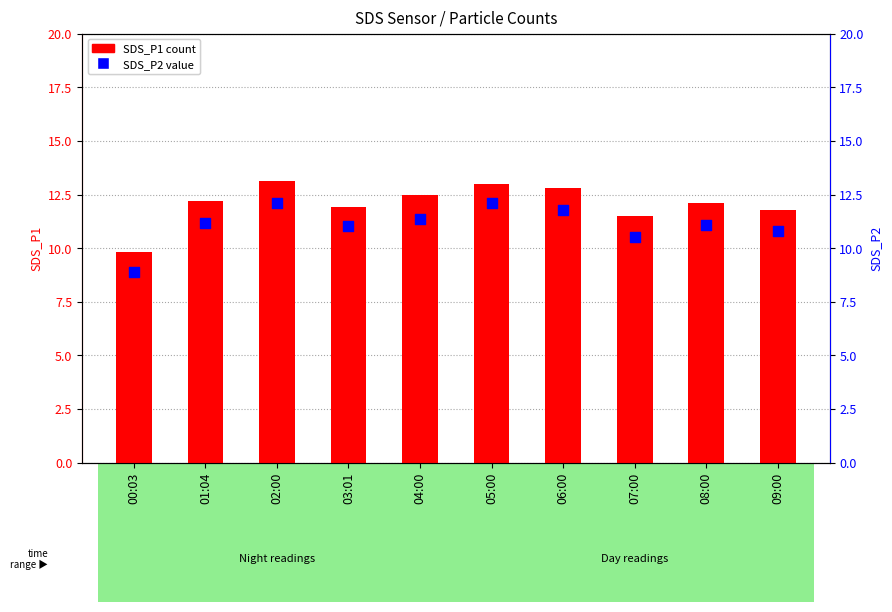

Is the value of SDS_P2 at 06:00 greater than the value of SDS_P1 at 08:00?

No